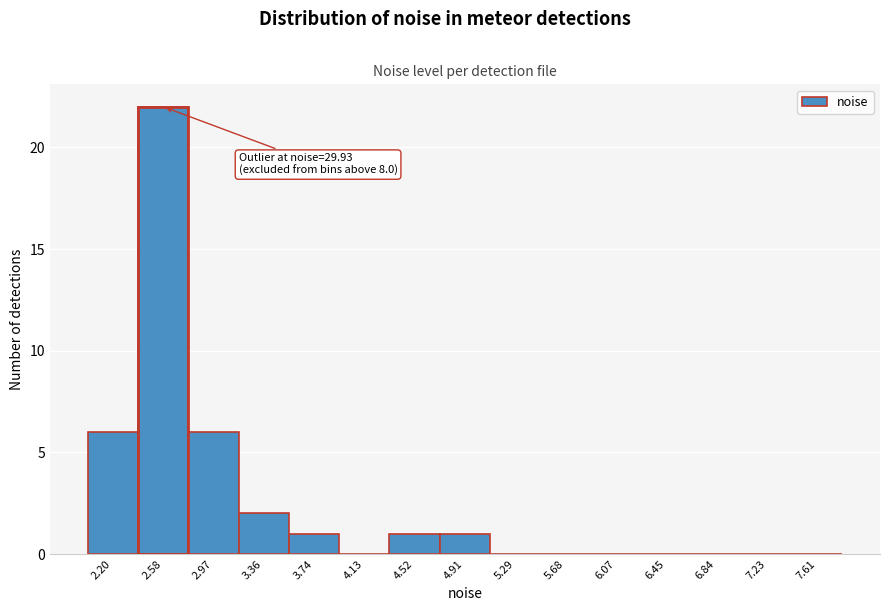

Reading left to right, list all the values displayed in this chart.

2.20=6	2.58=22	2.97=6	3.36=2	3.74=1	4.13=0	4.52=1	4.91=1	5.29=0	5.68=0	6.07=0	6.45=0	6.84=0	7.23=0	7.61=0